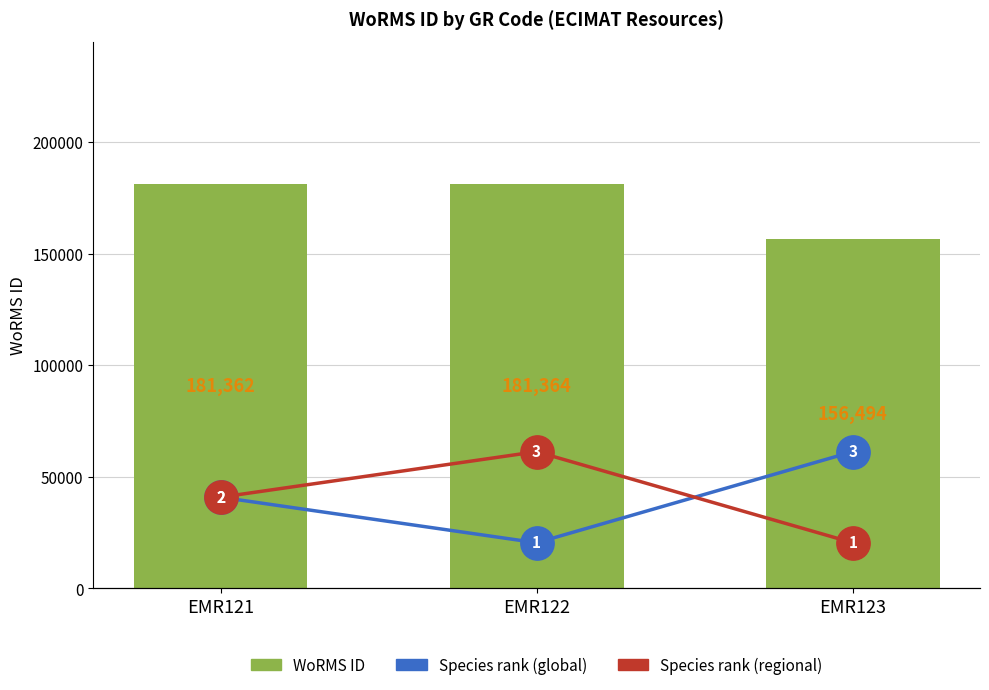

How many values in the Species rank (global) series exceed 2?

1